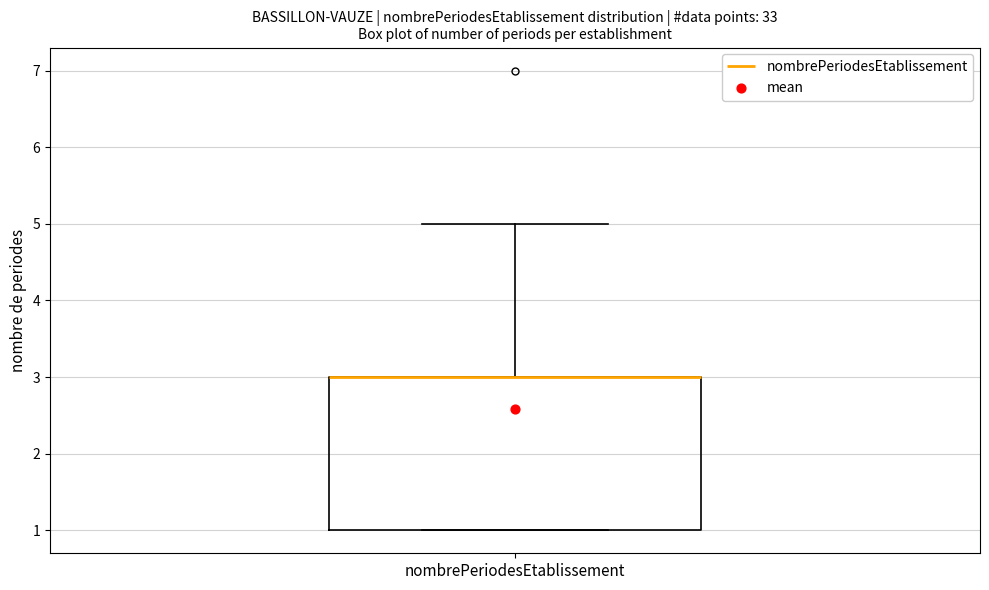

Read this box plot against the y-axis: the position of the median line, the range covered by the box, and the ends of both whiskers. The values are not printed on the chart, so give them approximately, as read against the axis.

median 3 (drawn on the box's upper edge), box 1 to 3, whiskers 1 to 5